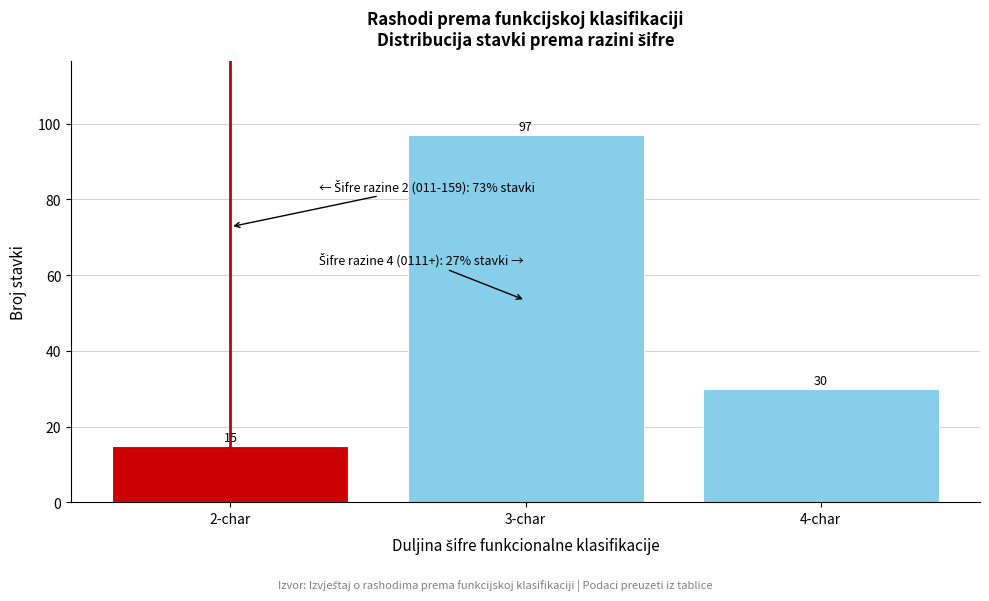

Reading left to right, list all the values displayed in this chart.

2-char=15	3-char=97	4-char=30